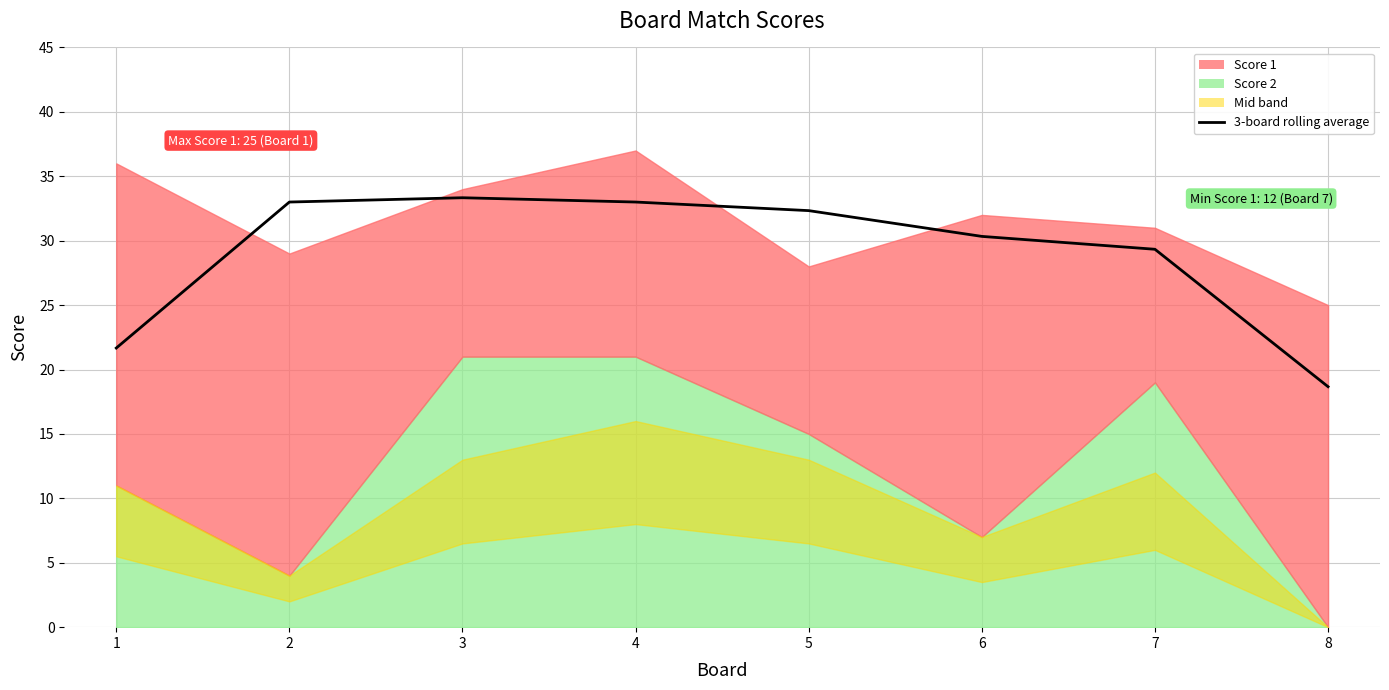

True or false: the data shows 30.3 at 6.

True